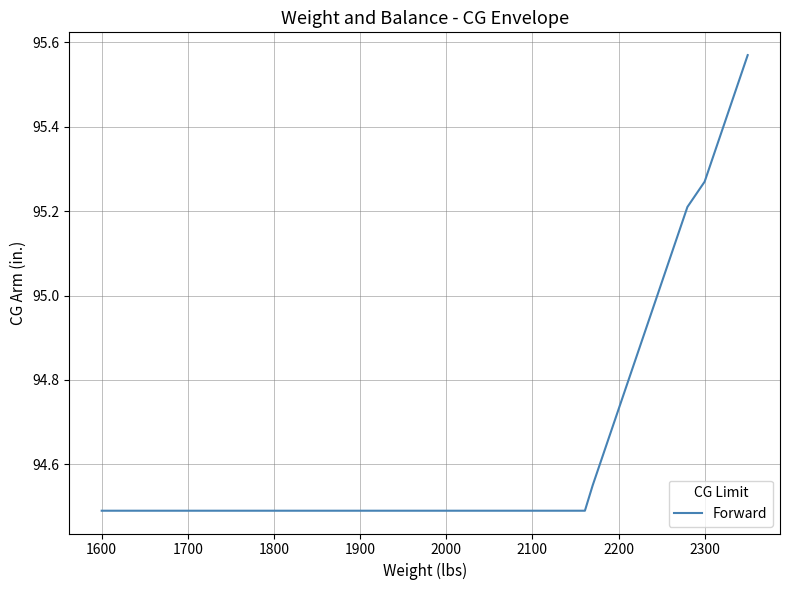

Does the chart display data point markers on the line(s)?

No